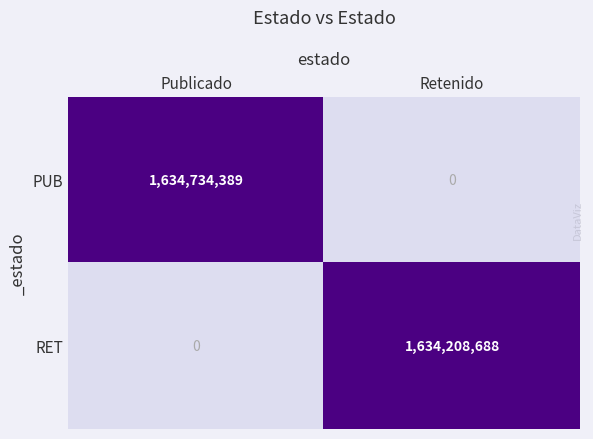

List the series in order of their peak value, lowest first.

RET, PUB